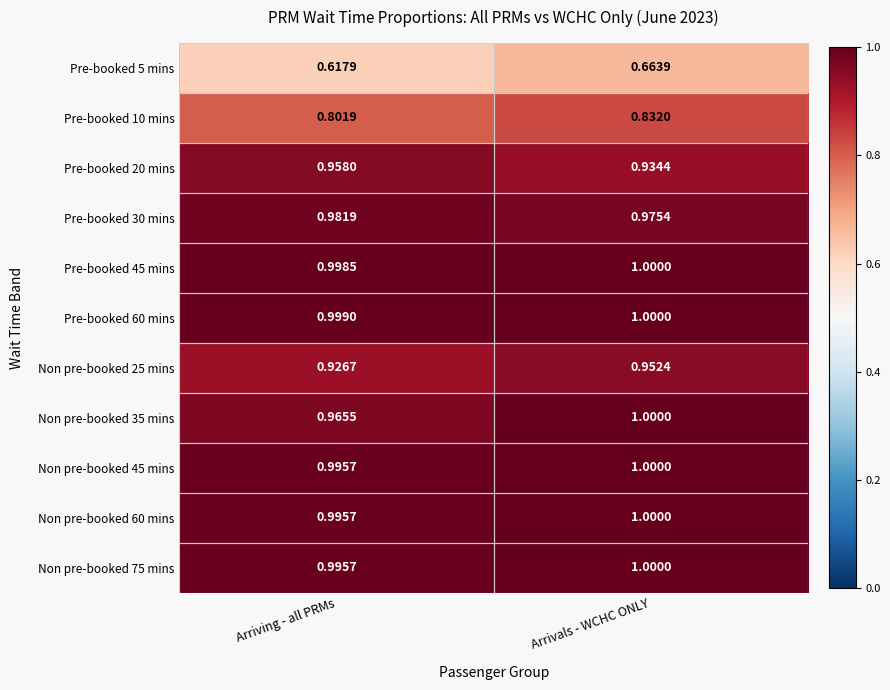

At which category is the sum across all series the highest?

Arrivals - WCHC ONLY